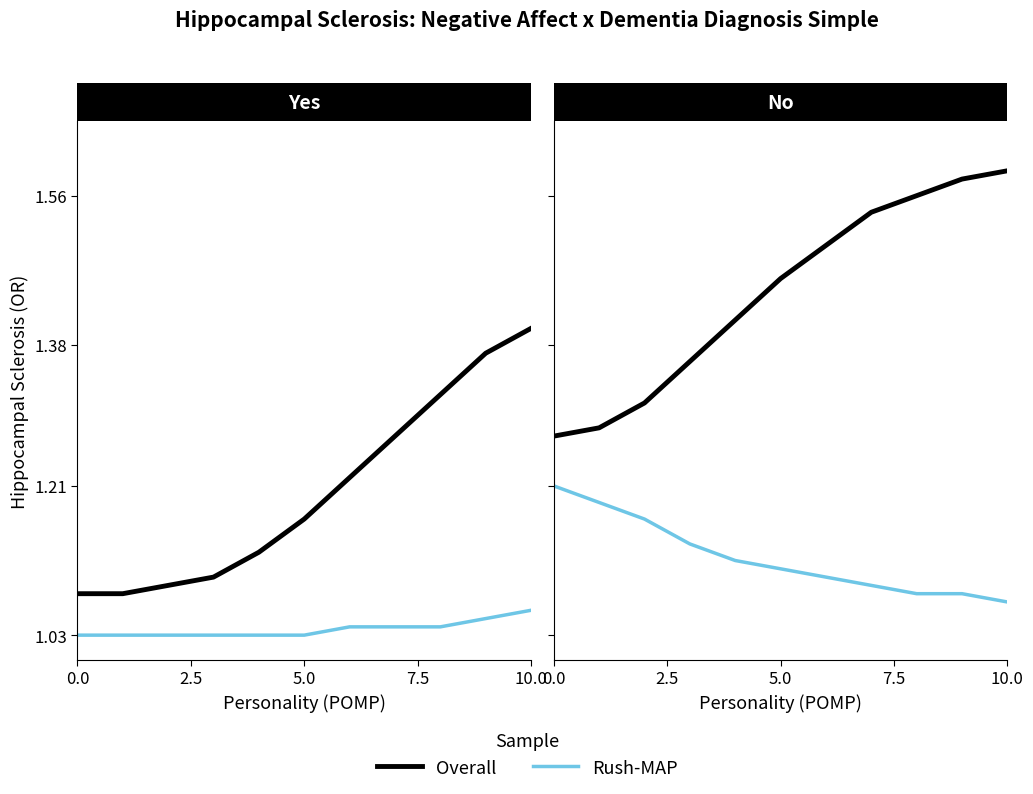

True or false: Overall and Rush-MAP intersect in this chart.

False